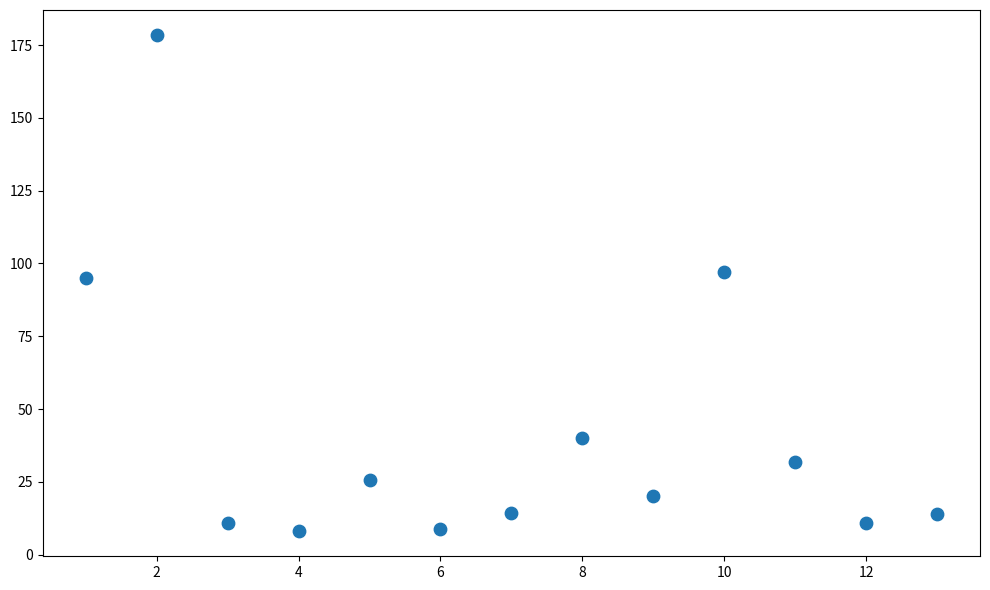

What Y value in the scatter plot is closest to 93?

95.1